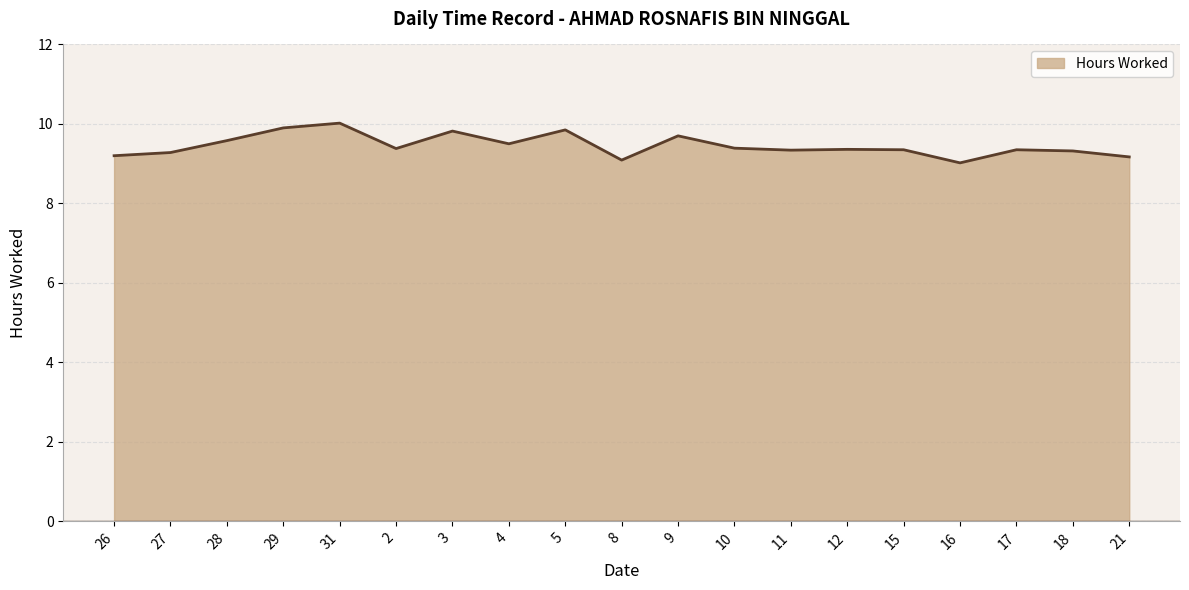

What is the smallest value displayed?

9.0